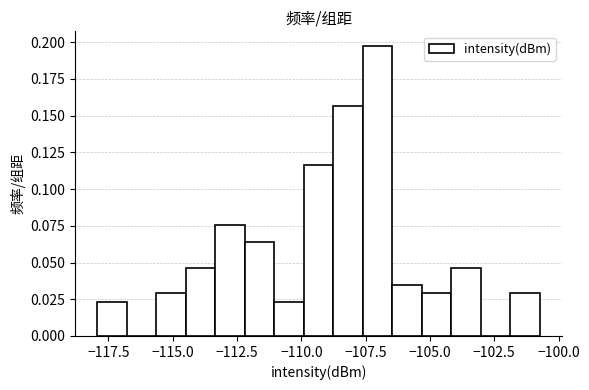

Read against the x-axis, roughly where is the centre of the tallest bar?

-107.0